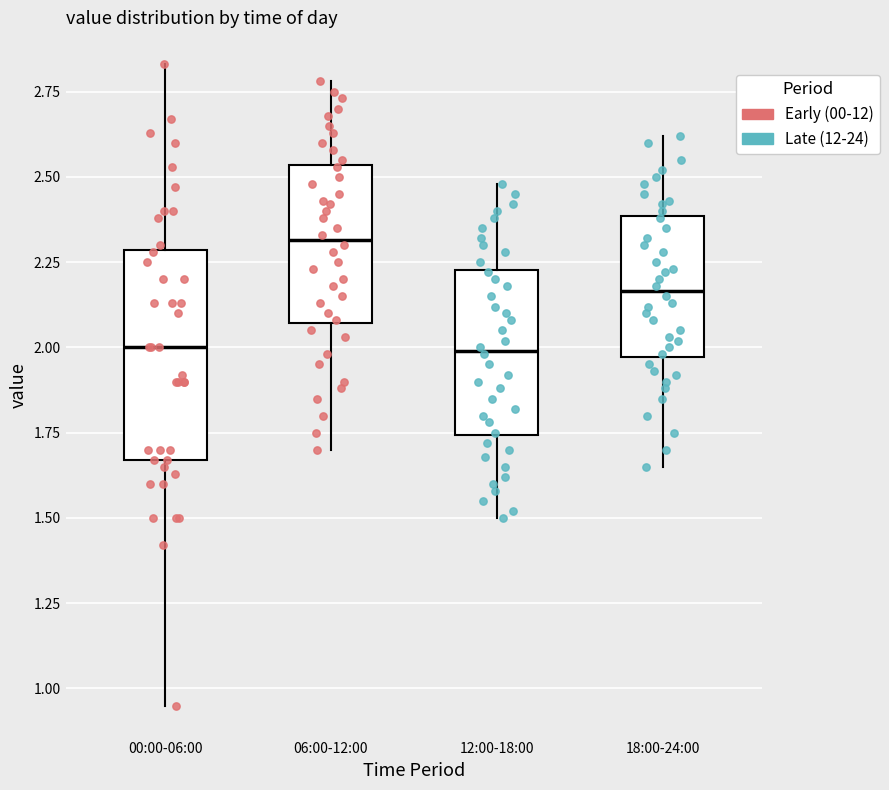

Reading left to right, transcribe this box plot: for each box, give where its median line is, the range the box spans, and where its two whiskers end, as read against the y-axis. The values are not printed on the chart, so give them approximately, as read against the axis.

00:00-06:00: median 2.00, box 1.65 to 2.30, whiskers 0.95 to 2.85
06:00-12:00: median 2.30, box 2.05 to 2.55, whiskers 1.70 to 2.80
12:00-18:00: median 2.00, box 1.75 to 2.25, whiskers 1.50 to 2.50
18:00-24:00: median 2.15, box 1.95 to 2.40, whiskers 1.65 to 2.60